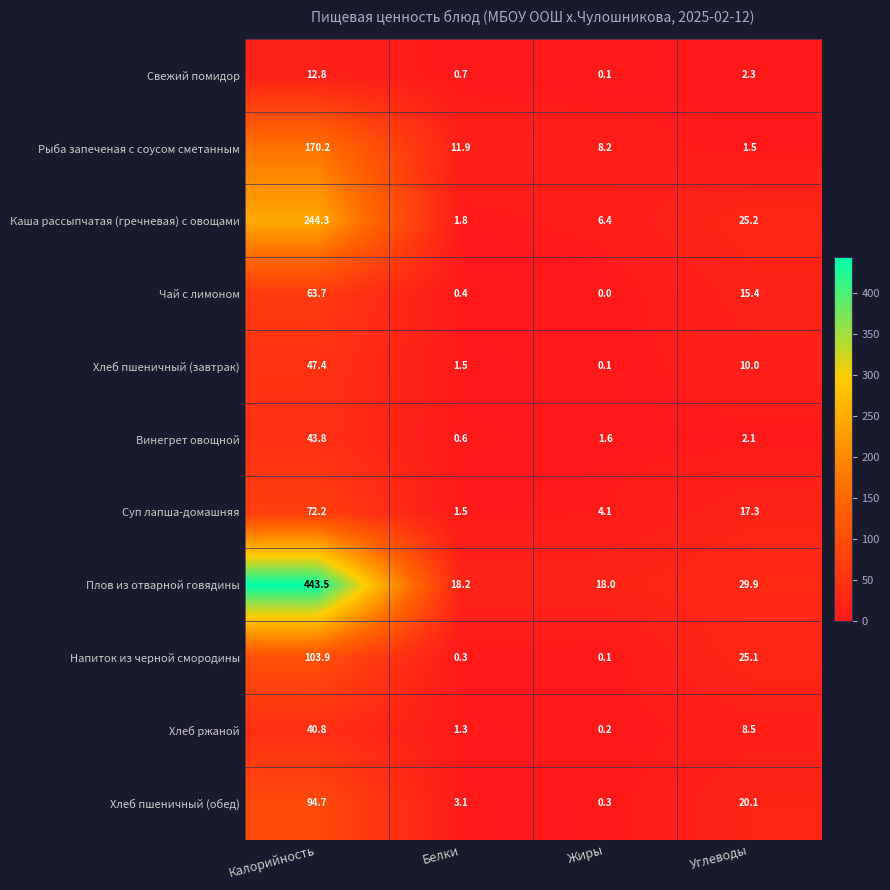

Which series has the largest total across all categories?

Плов из отварной говядины